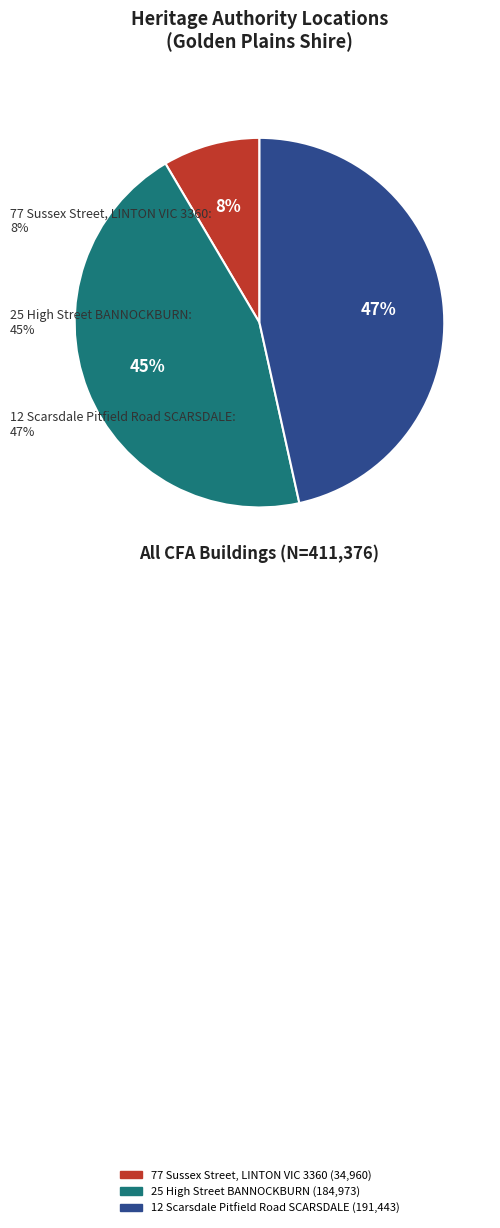

True or false: 25 High Street BANNOCKBURN accounts for 54% of the total.

False